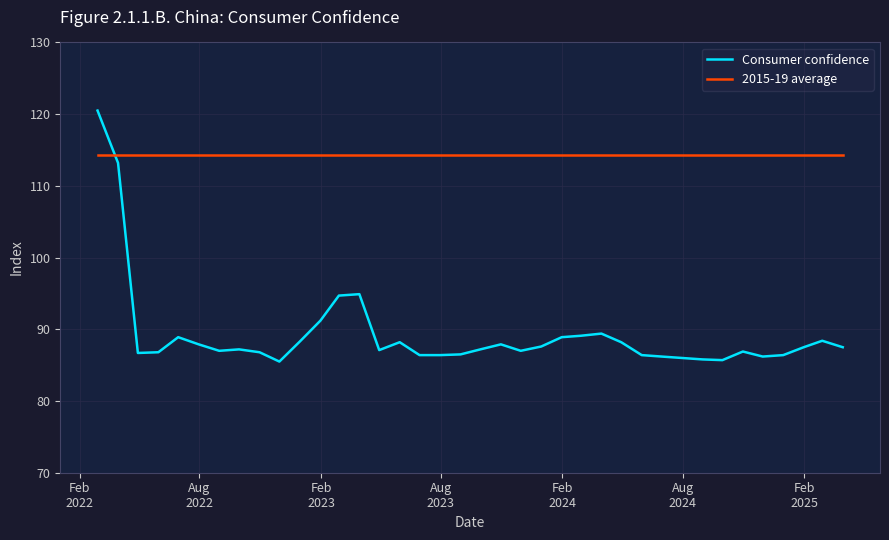

Which series has the largest total across all categories?

2015-19 average